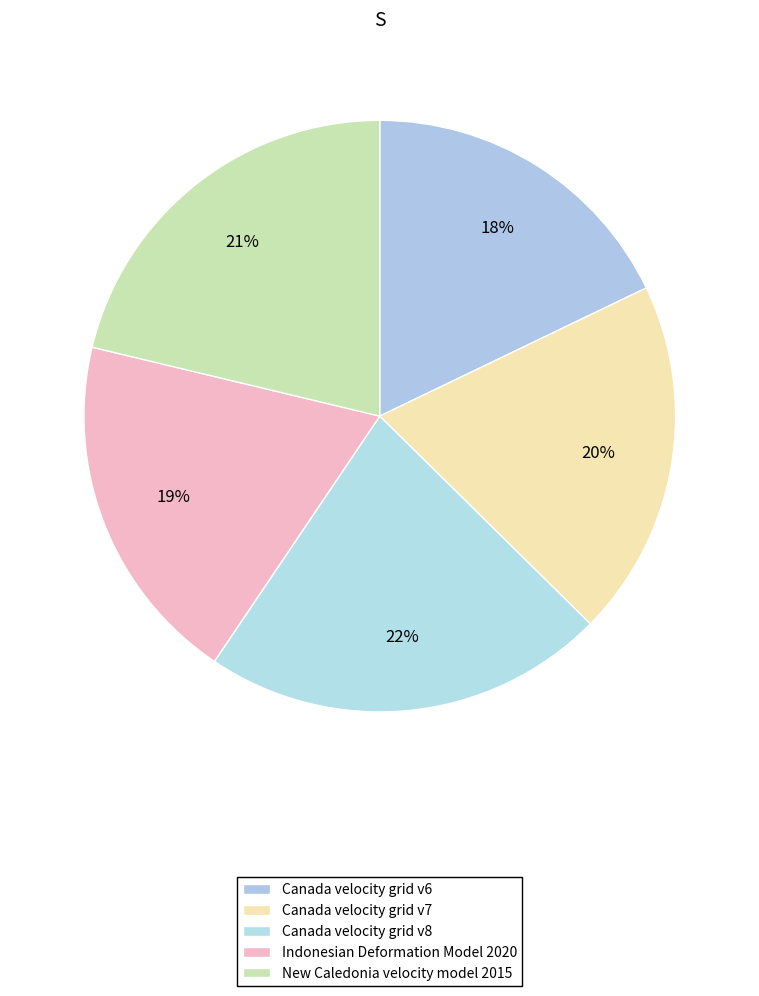

Is there any slice that represents more than half of the pie?

No